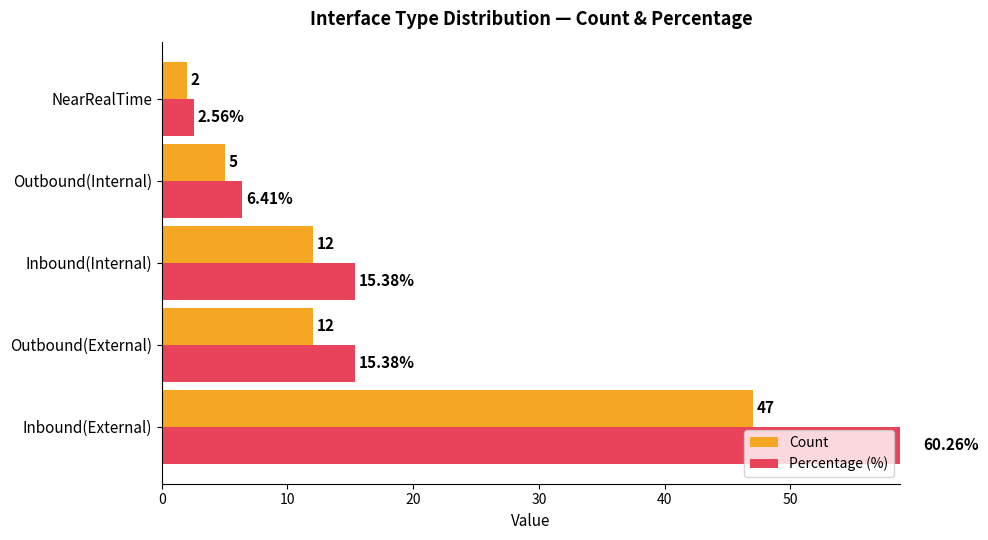

What is the minimum value for Percentage (%)?

2.6